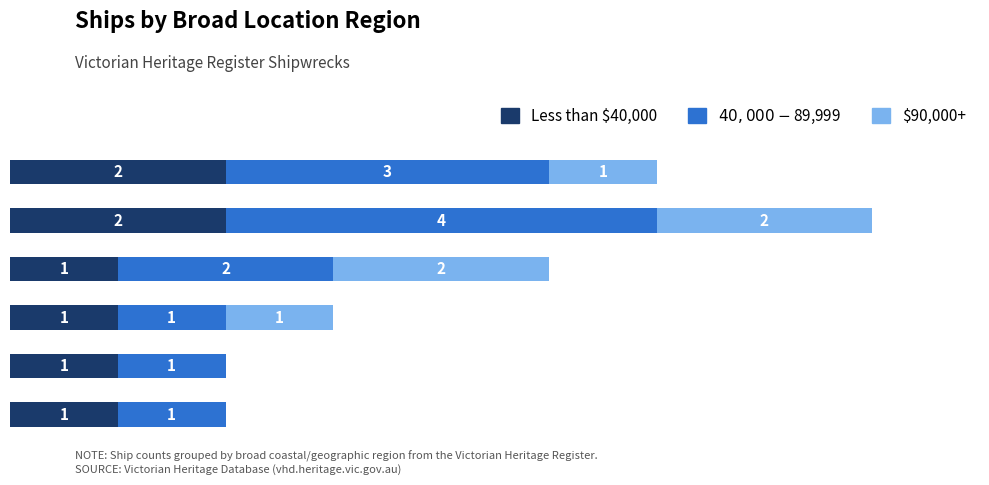

List the labels in order of $90,000+ value, largest first.

East Coast, Bass Strait, Port Phillip, West Coast, Lady Bay / Warrnambool, Other